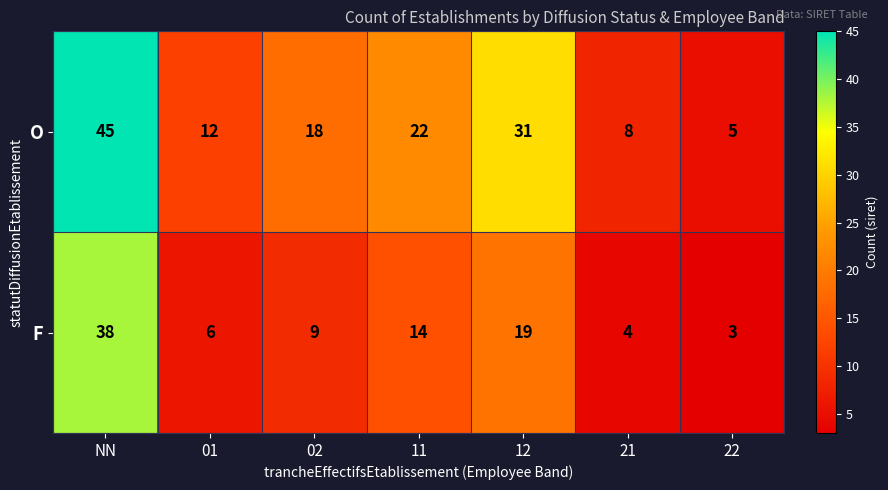

The F series shows 6 at 21. True or false?

False